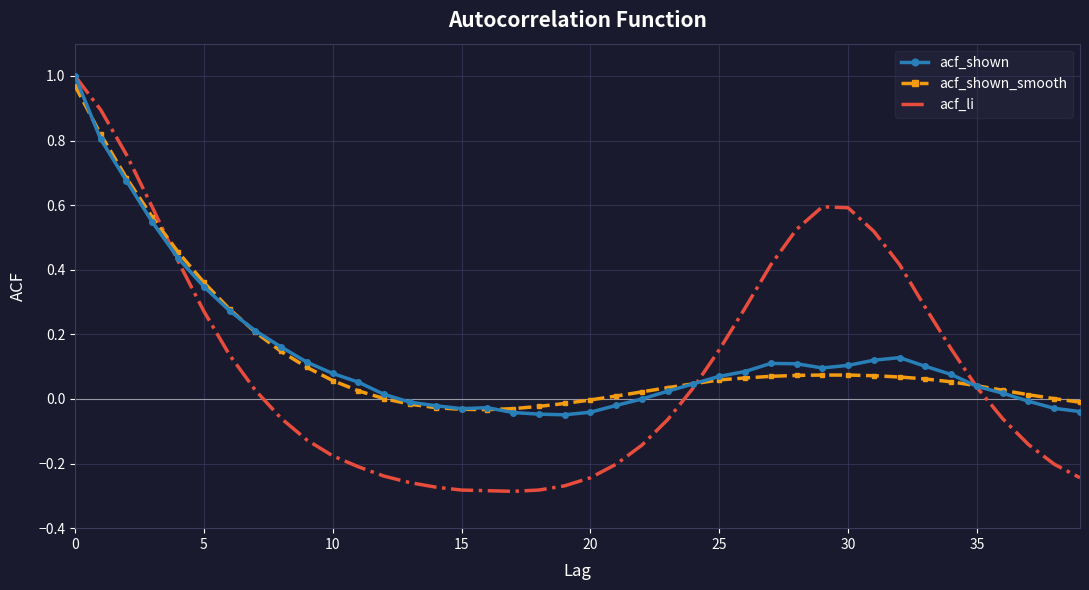

Which series has the widest spread of values?

acf_li